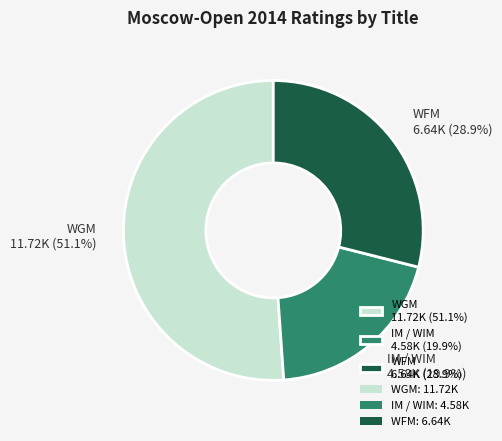

Which has a higher value, IM / WIM 4.58K (19.9%) or WFM 6.64K (28.9%)?

WFM 6.64K (28.9%)